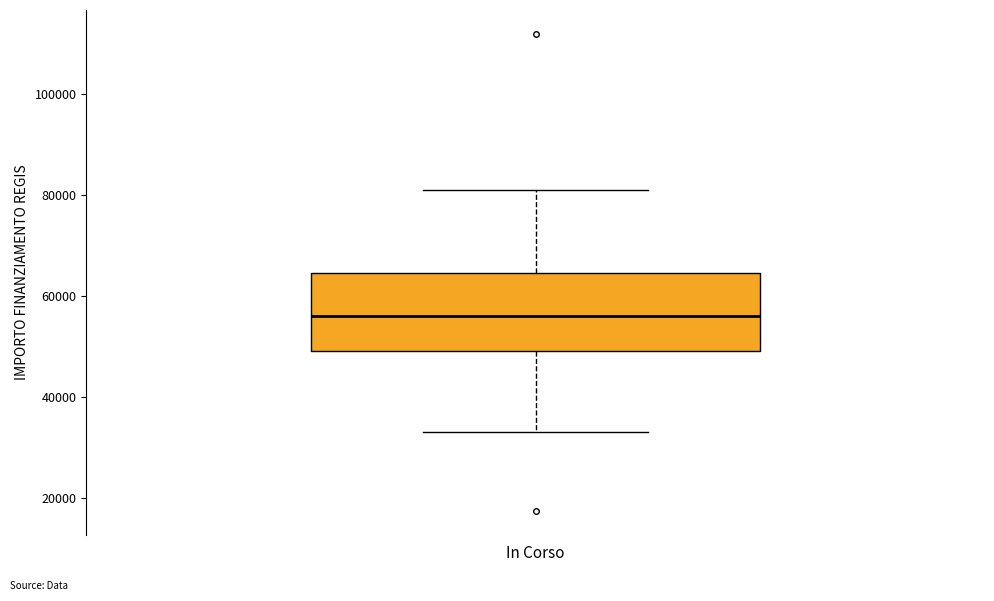

Transcribe this box plot: give where the median line is, the range the box spans, and where the two whiskers end, as read against the y-axis. The values are not printed on the chart, so give them approximately, as read against the axis.

median 56000, box 50000 to 64000, whiskers 32000 to 80000